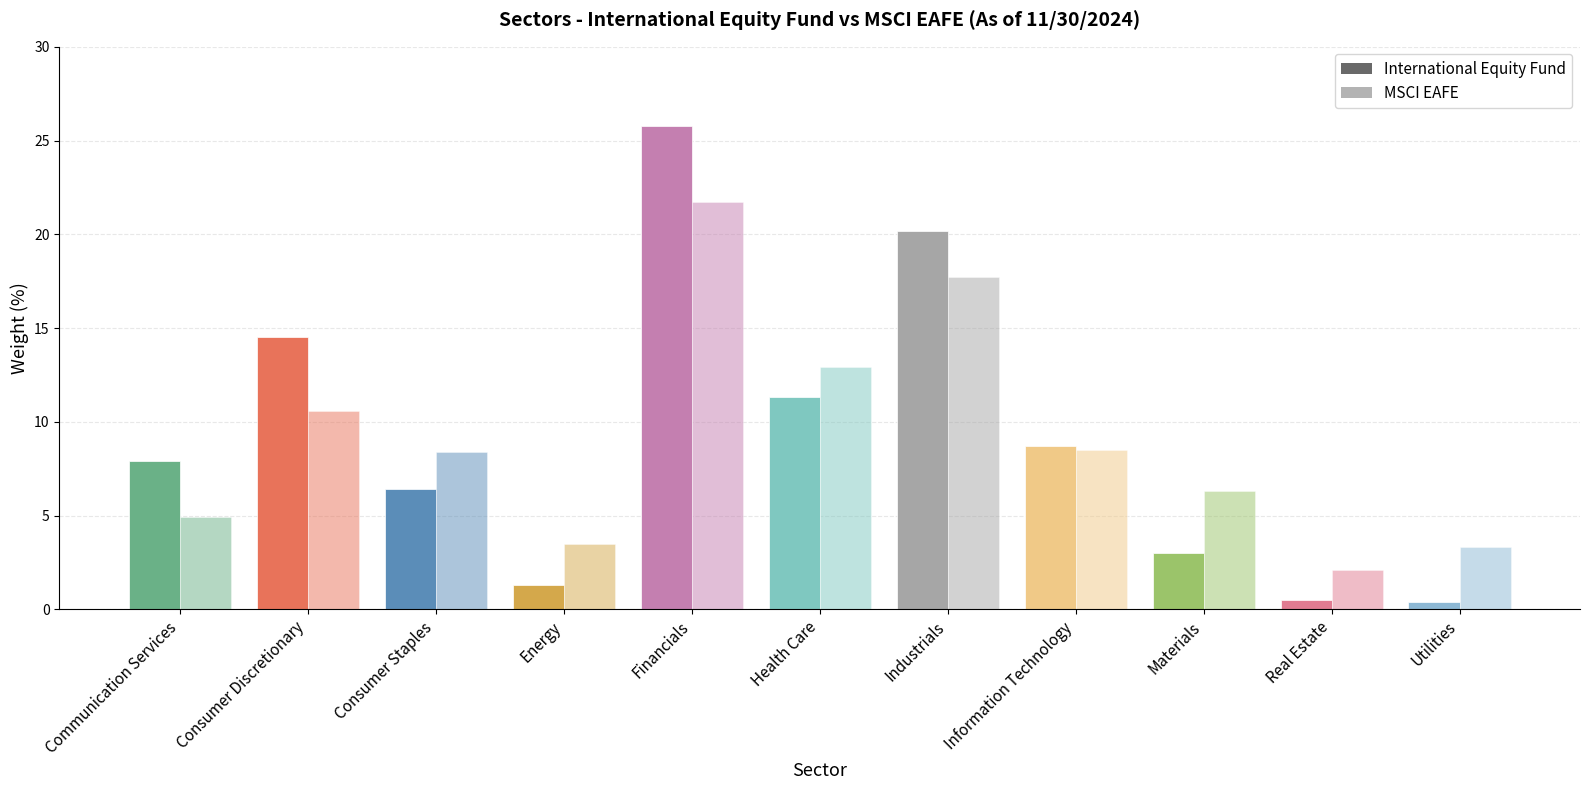

Reading left to right, transcribe all the data shown in this chart.

International Equity Fund: 7.9	14.5	6.4	1.3	25.8	11.3	20.2	8.7	3.0	0.5	0.4
MSCI EAFE: 4.9	10.6	8.4	3.5	21.7	12.9	17.7	8.5	6.3	2.1	3.3